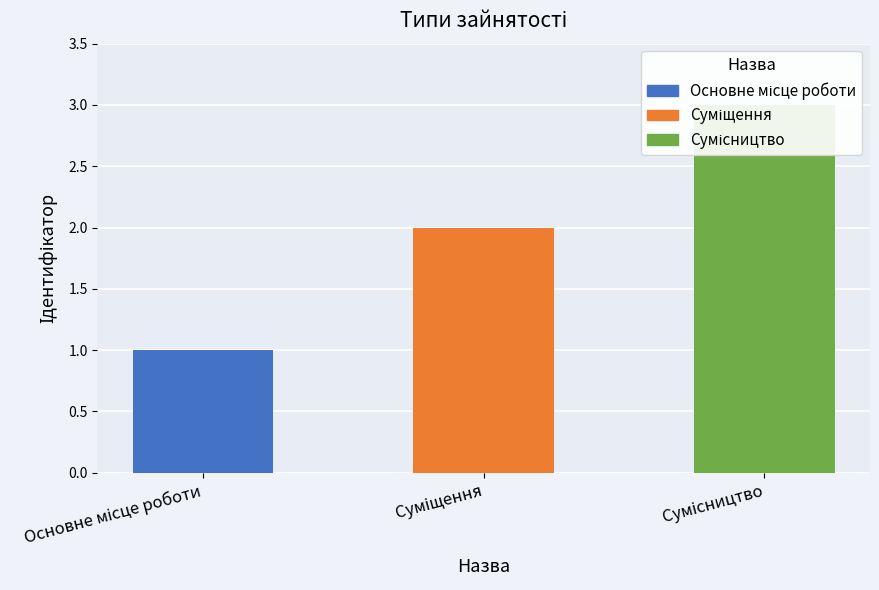

What is the label of the 2nd bar from the left?

Суміщення